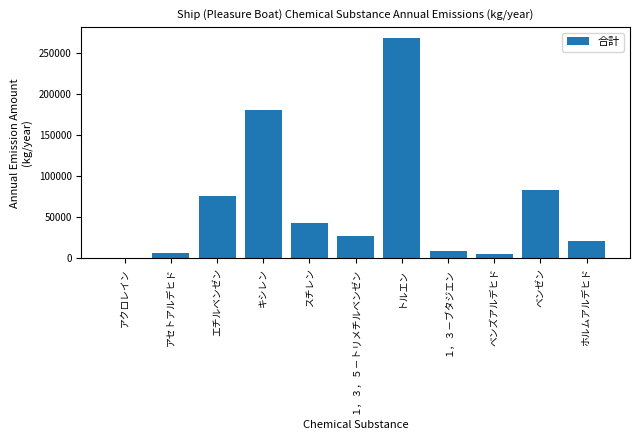

Reading left to right, what are all the values shown in this chart?

アクロレイン=1129.4	アセトアルデヒド=6934.9	エチルベンゼン=76099.4	キシレン=180273.5	スチレン=42709.5	１，３，５－トリメチルベンゼン=27587.9	トルエン=268292.2	１，３－ブタジエン=8584.1	ベンズアルデヒド=5710.2	ベンゼン=83658.3	ホルムアルデヒド=21712.4